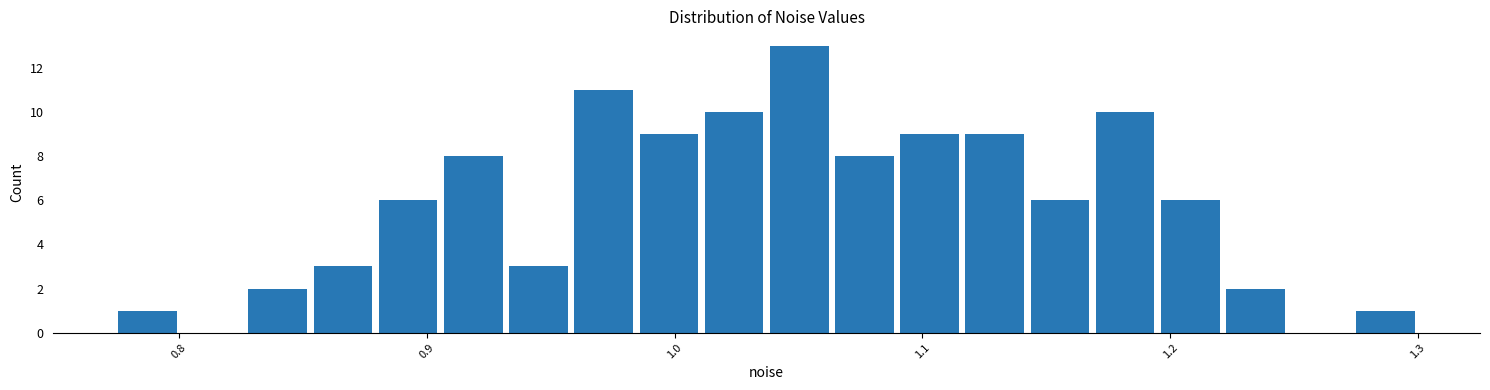

Read against the x-axis, roughly where is the centre of the tallest bar?

1.05